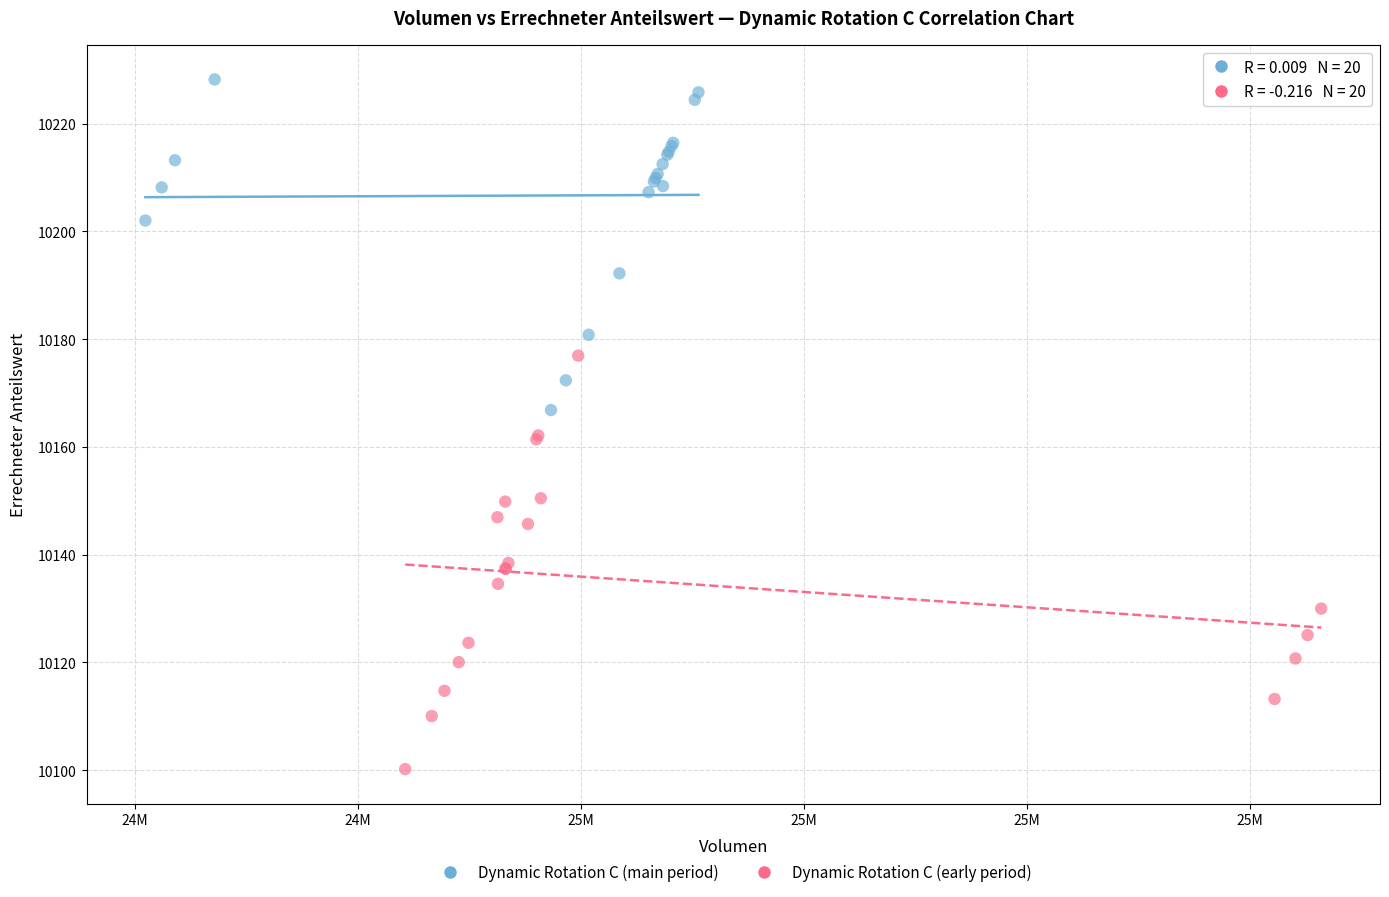

Which series has the largest Y range (max minus min)?

Dynamic Rotation C (early period)